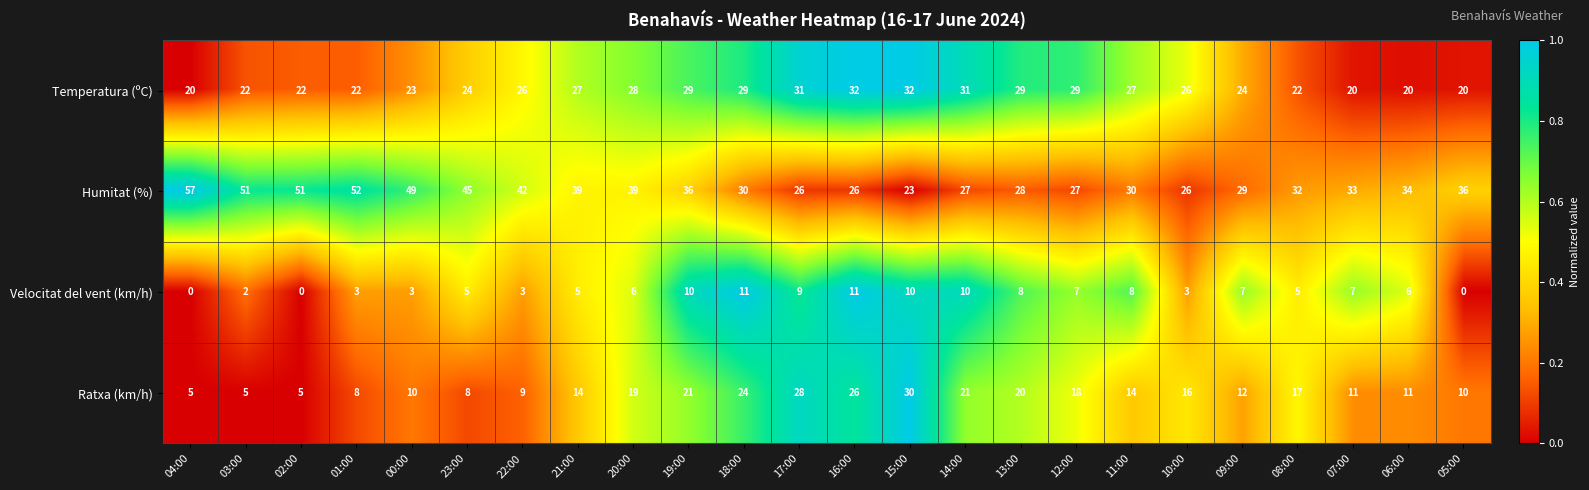

List the series in order of their overall mean, lowest first.

Velocitat del vent (km/h), Ratxa (km/h), Temperatura (ºC), Humitat (%)